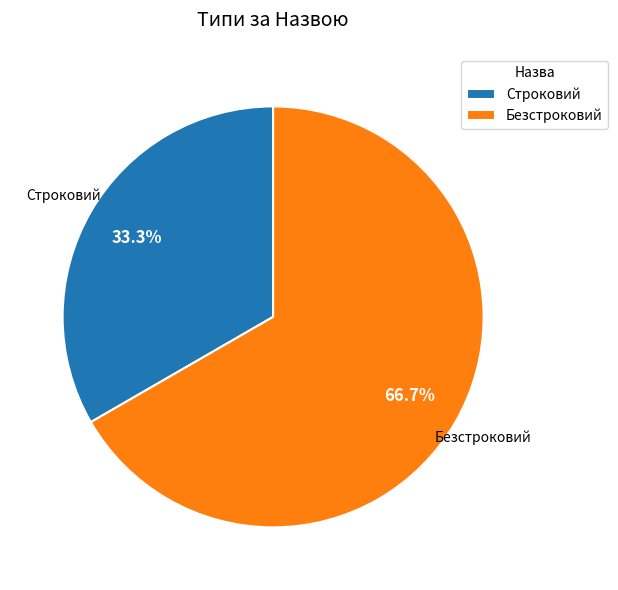

To the nearest percent, what is the combined percentage of Безстроковий and Строковий?

100%